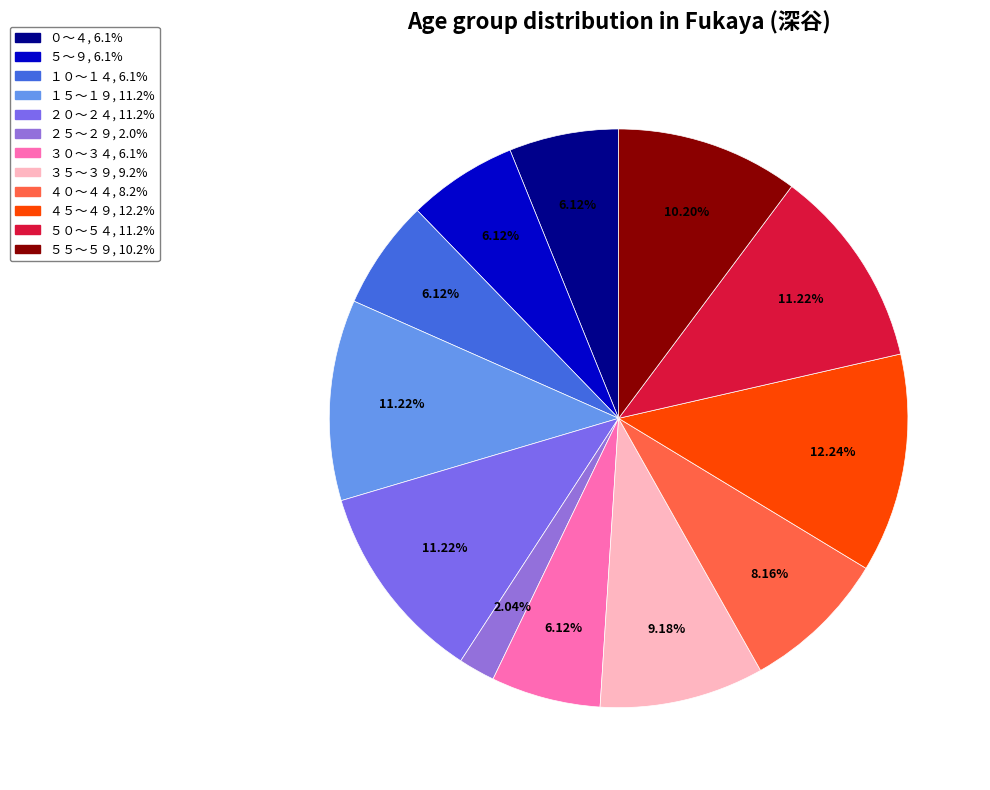

Between ３０～３４ and ５０～５４, which is larger?

５０～５４